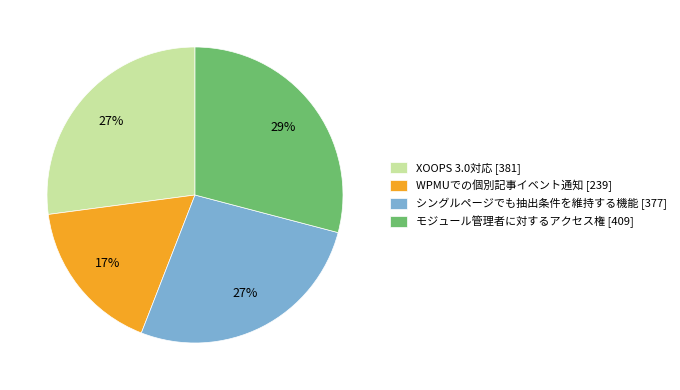

How many segments does this pie chart have?

4